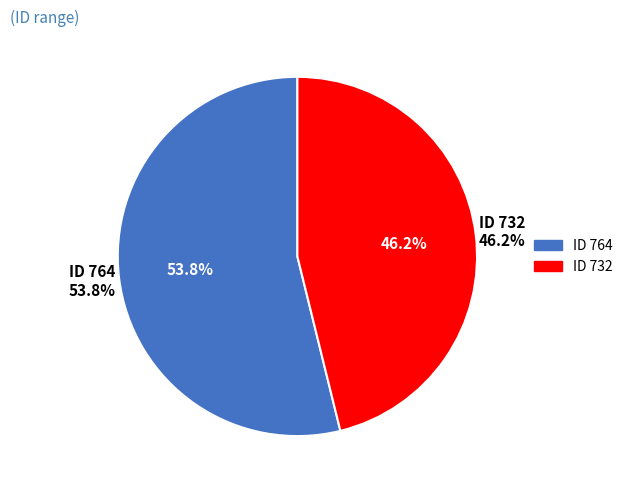

The 764 slice represents 54% of the pie. True or false?

True